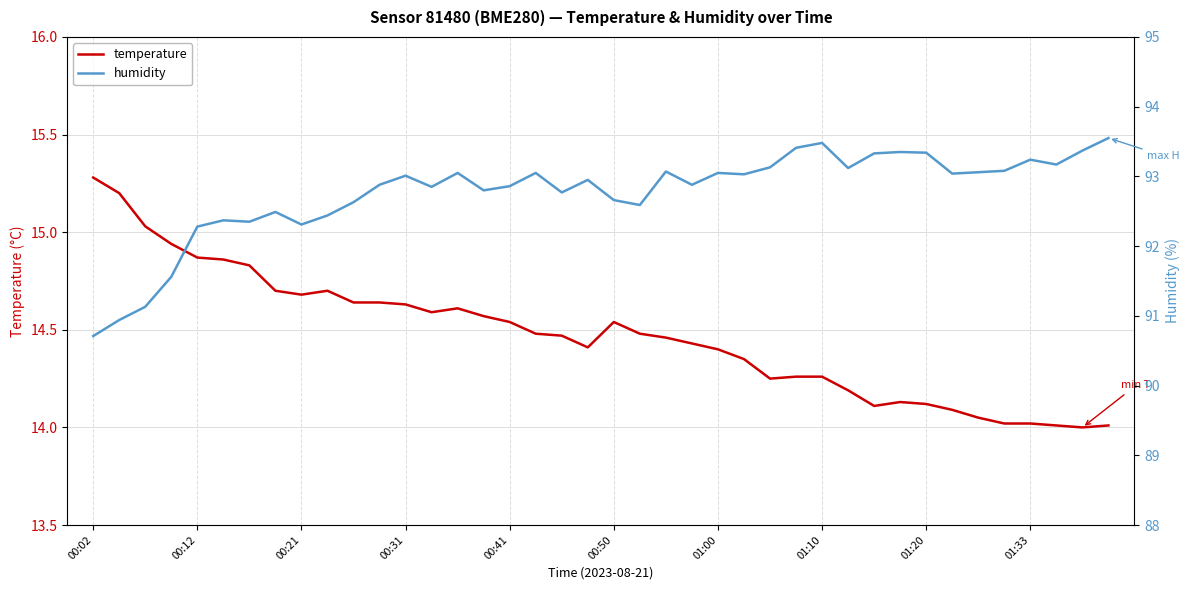

What is the difference between the maximum and minimum values in the humidity series?

2.8